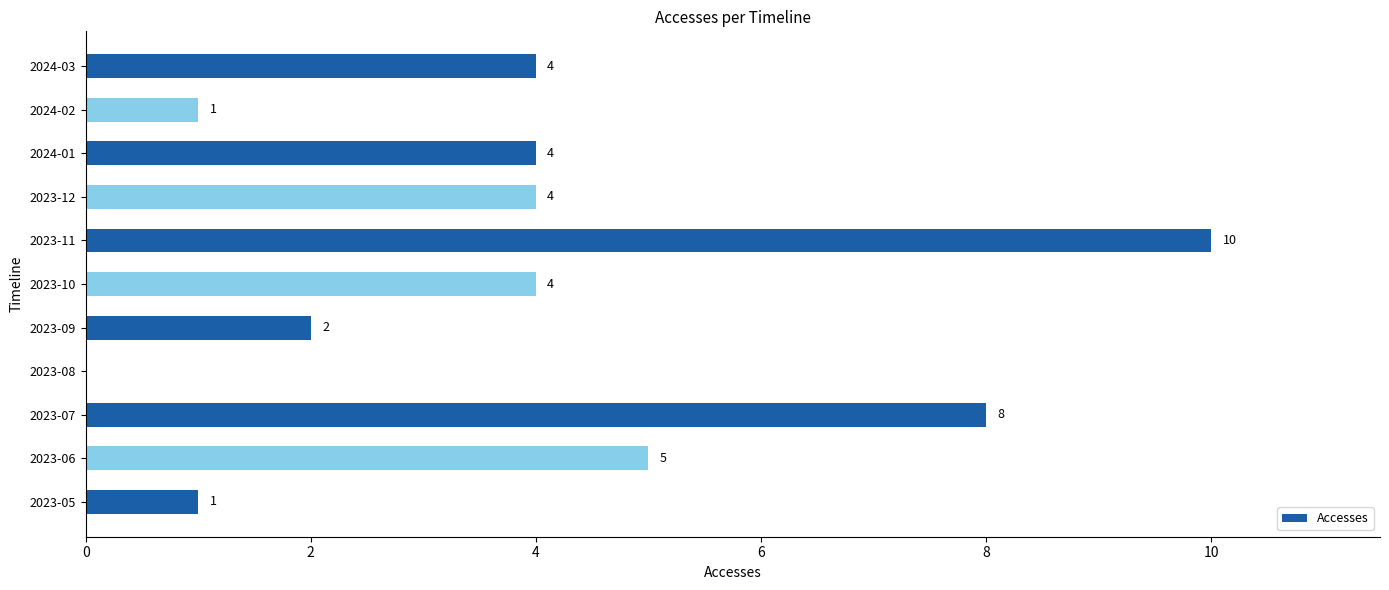

What is the maximum value shown in the chart?

10